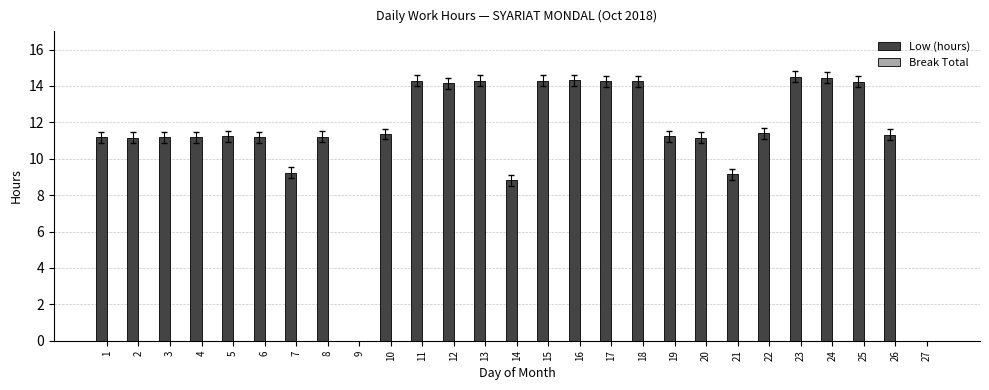

What is the greatest value displayed?

14.5